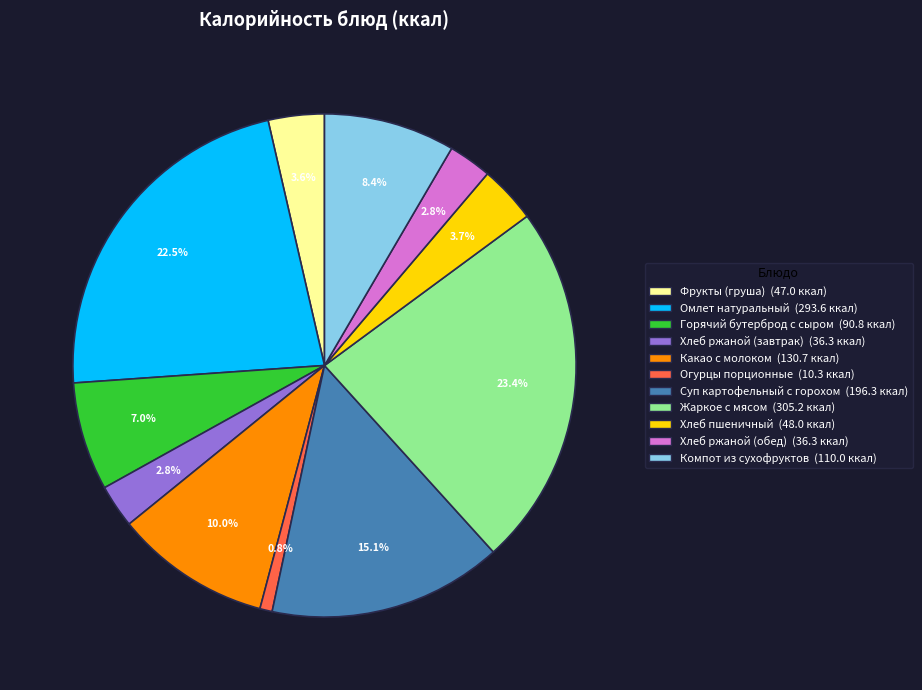

True or false: Суп картофельный с горохом accounts for 15% of the total.

True